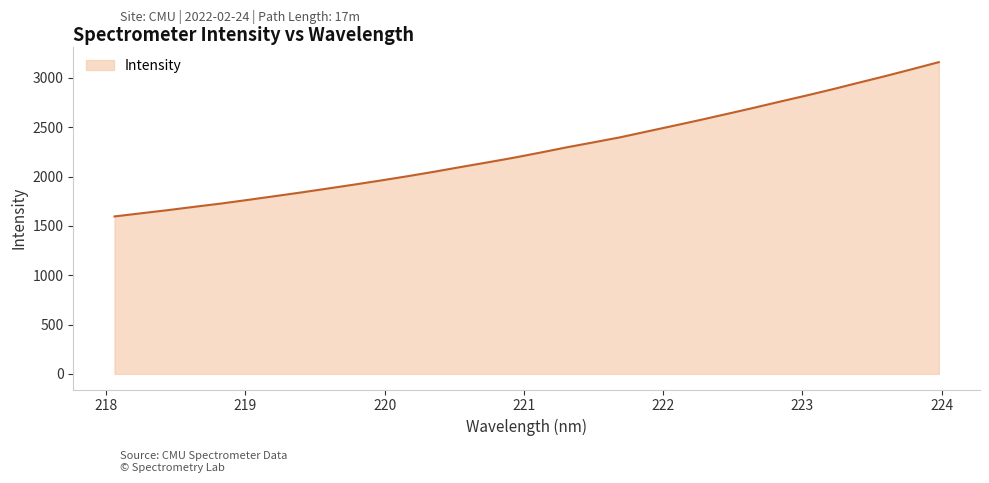

What is the difference between the maximum and minimum values?

1563.8